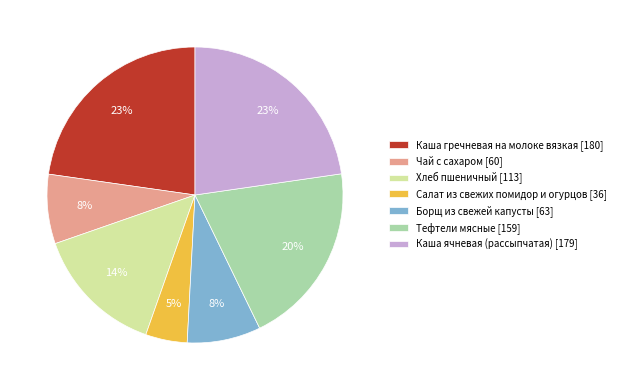

Count the number of slices in the pie.

7